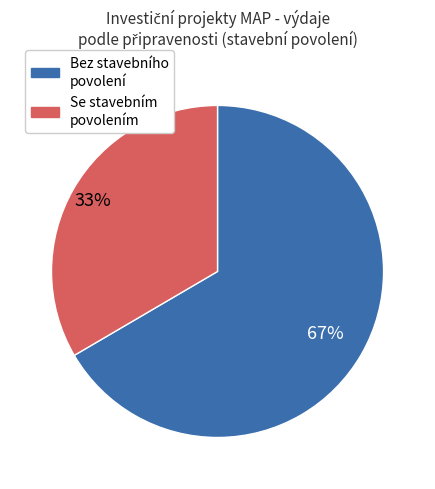

To the nearest percent, what is the average slice percentage?

50%